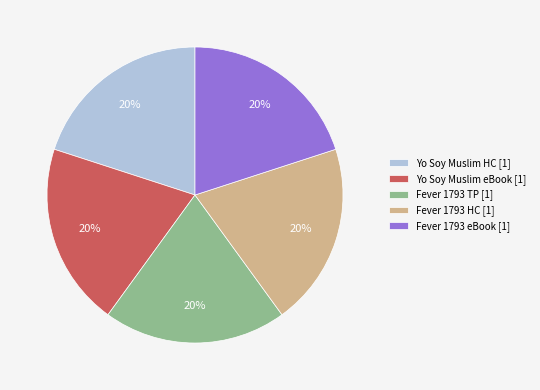

Does Fever 1793 eBook [1] represent more than half of the total?

No